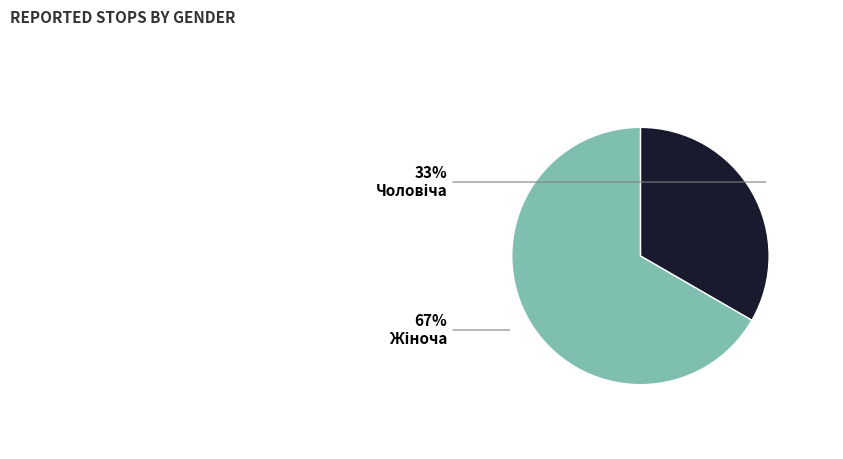

Does any single category account for the majority?

Yes